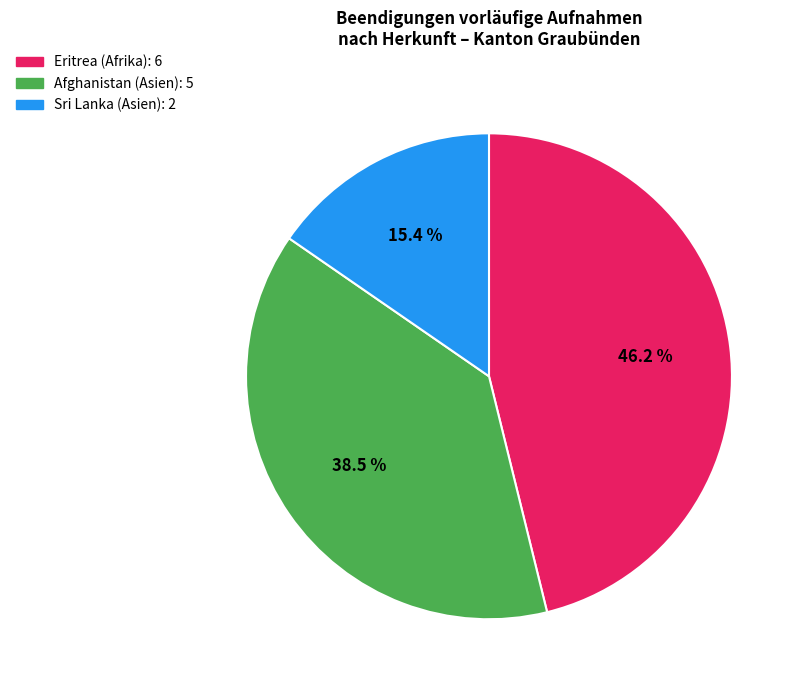

How many slices are in this pie chart?

3